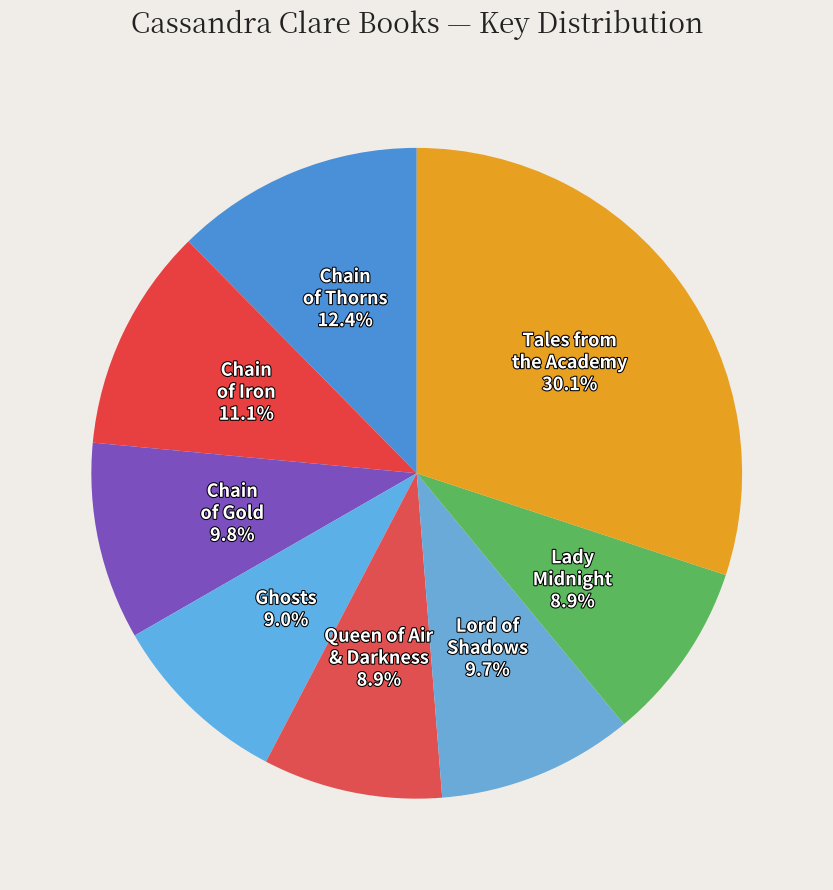

Does Lady Midnight account for over 50% of the chart?

No